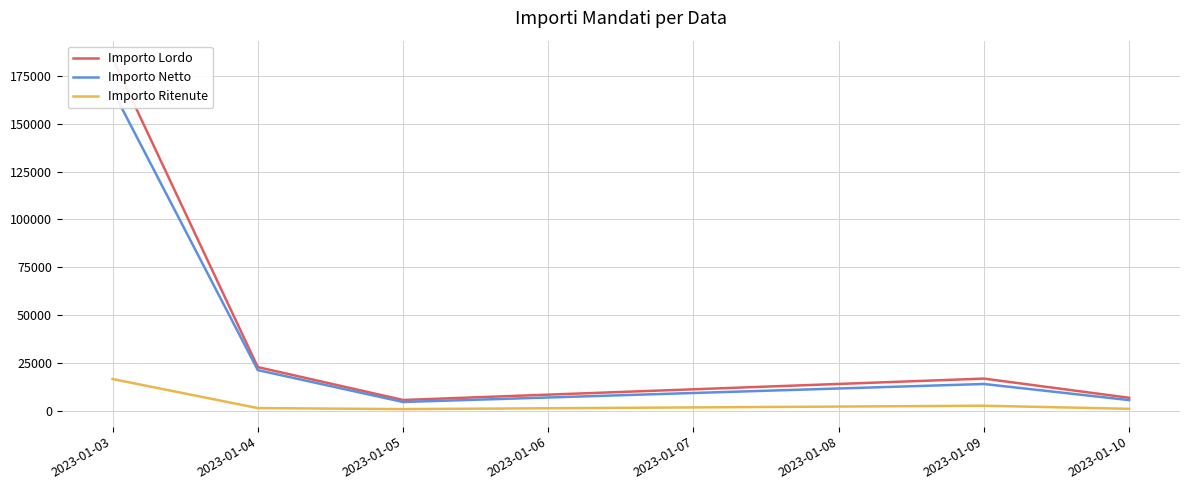

What is the spread (max minus min) of values at 2023-01-03?

167415.1